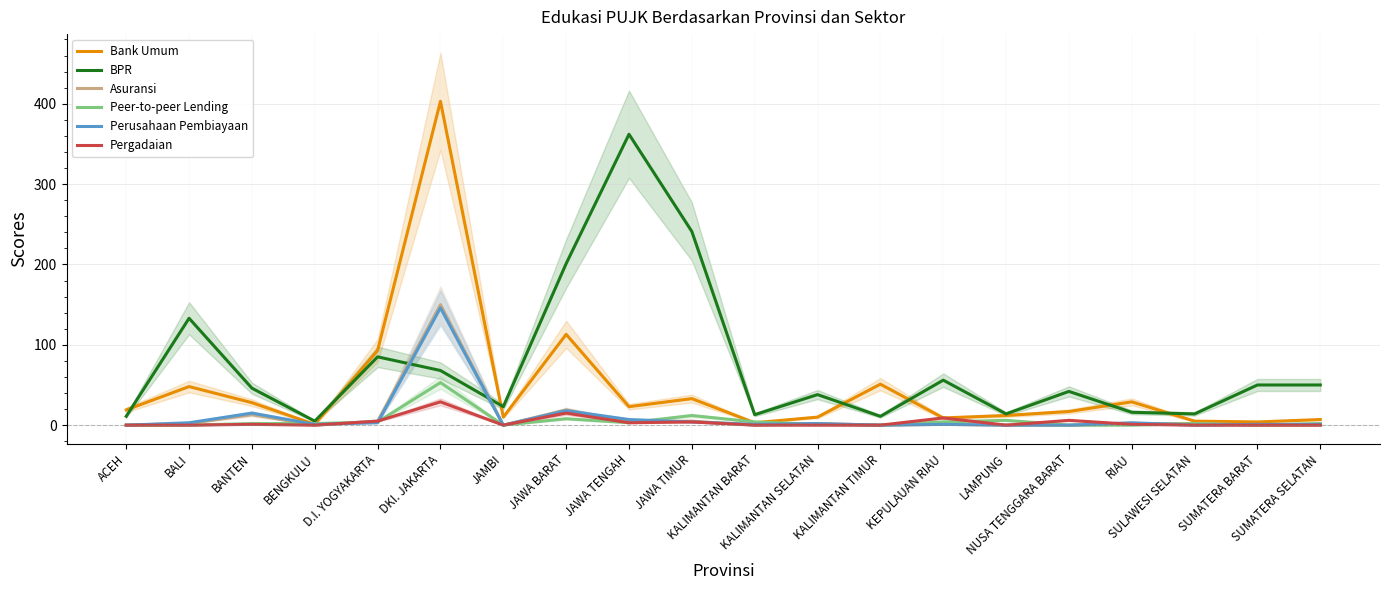

Which series has the widest spread of values?

Bank Umum